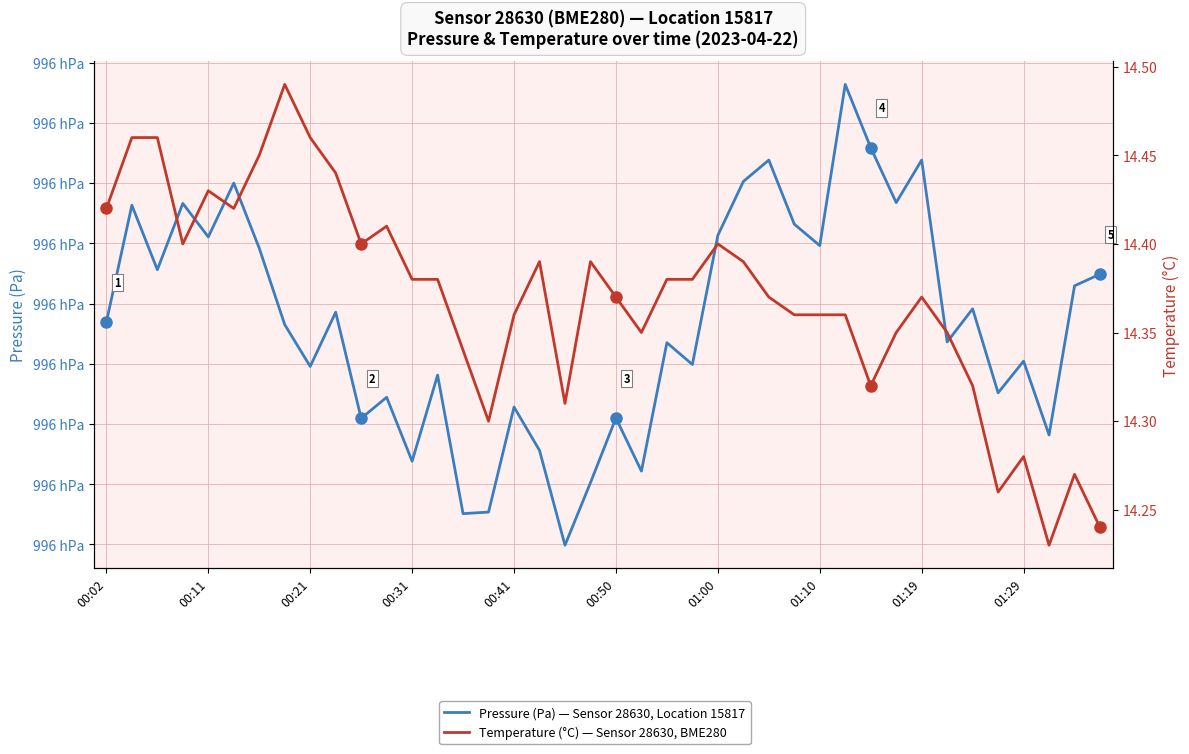

What is the total value across all series at 01:00?

99629.0